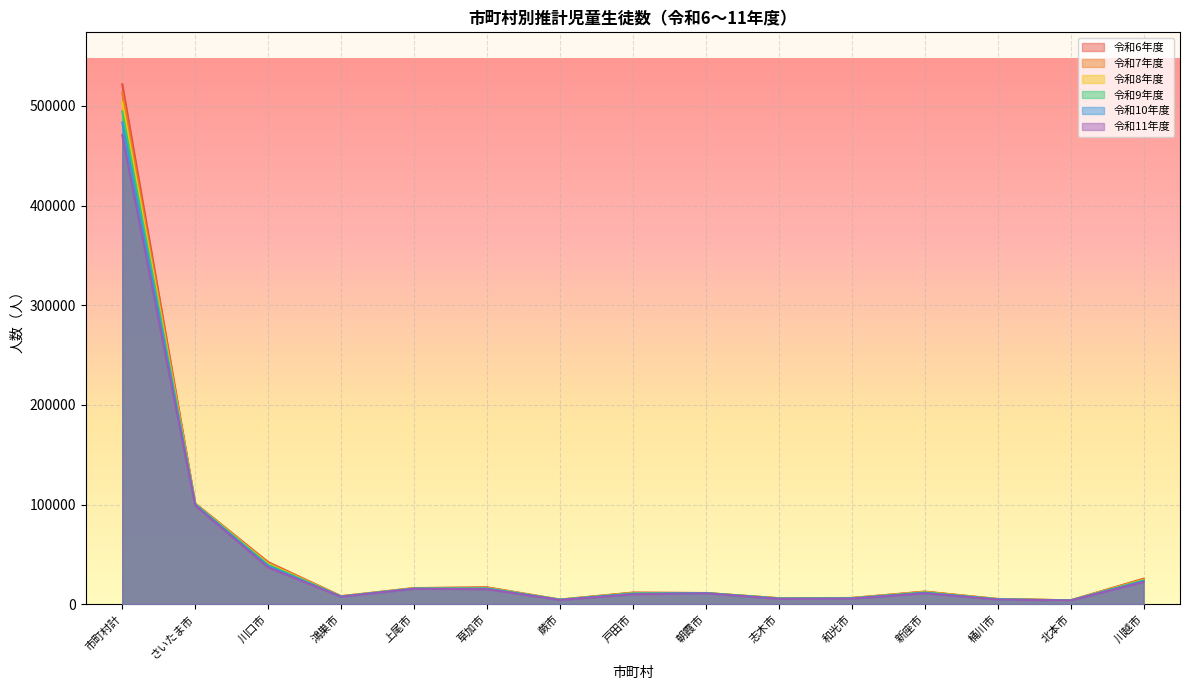

True or false: 令和7年度 has a value of 8813 at 志木市.

False